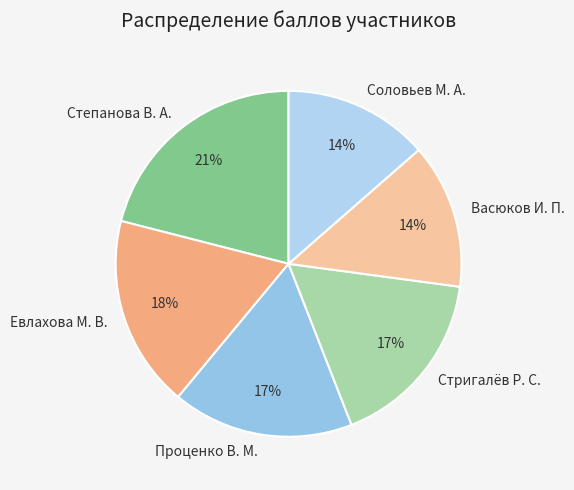

To the nearest percent, what percentage of the pie is Стригалёв Р. С.?

17%